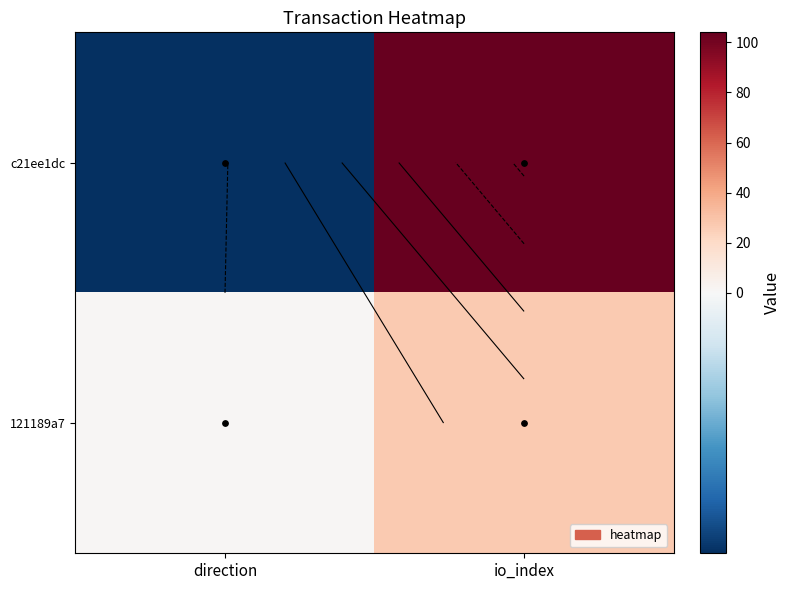

True or false: 121189a7 has a value of 1 at direction.

False